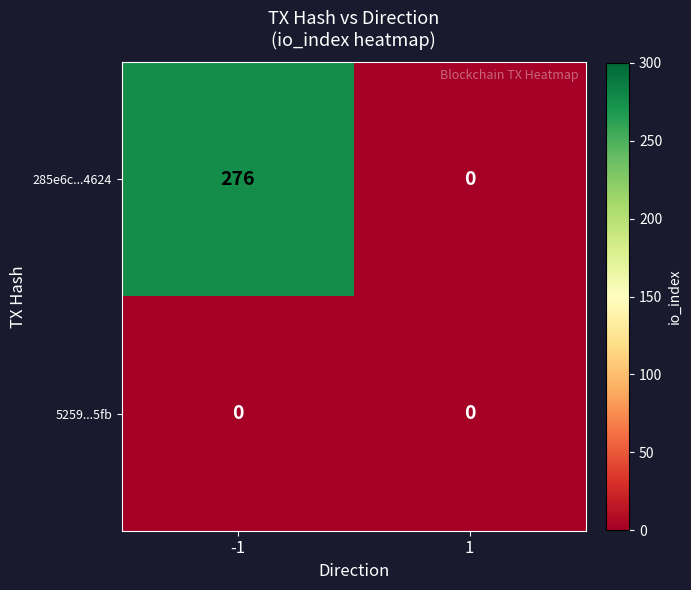

What is the spread (max minus min) of values at -1?

276